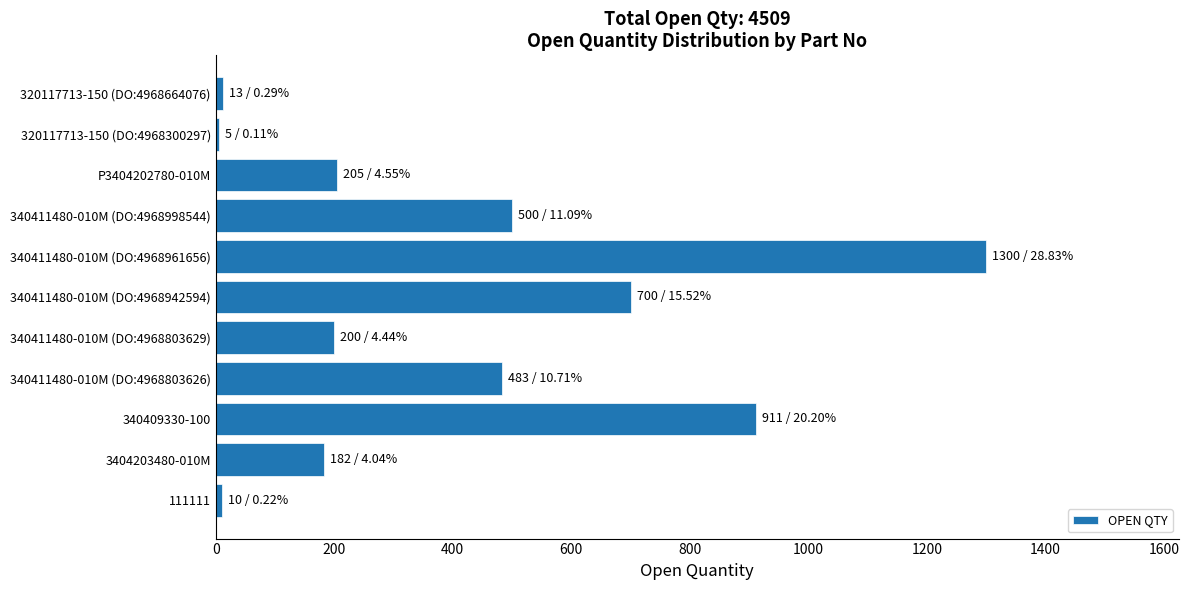

True or false: the data shows 5 at 320117713-150 (DO:4968300297).

True